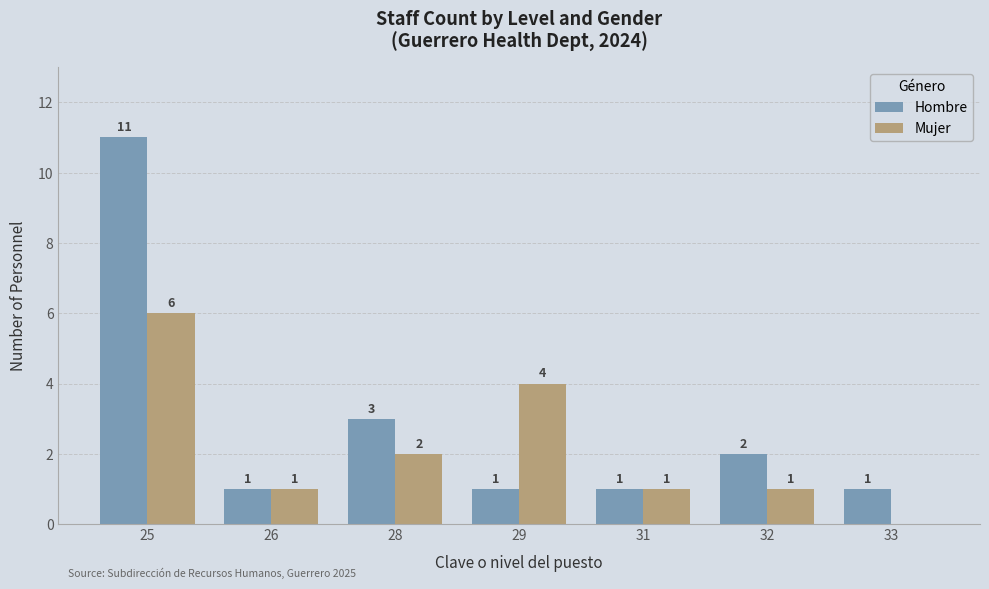

What are all the series names shown in the legend?

Hombre, Mujer